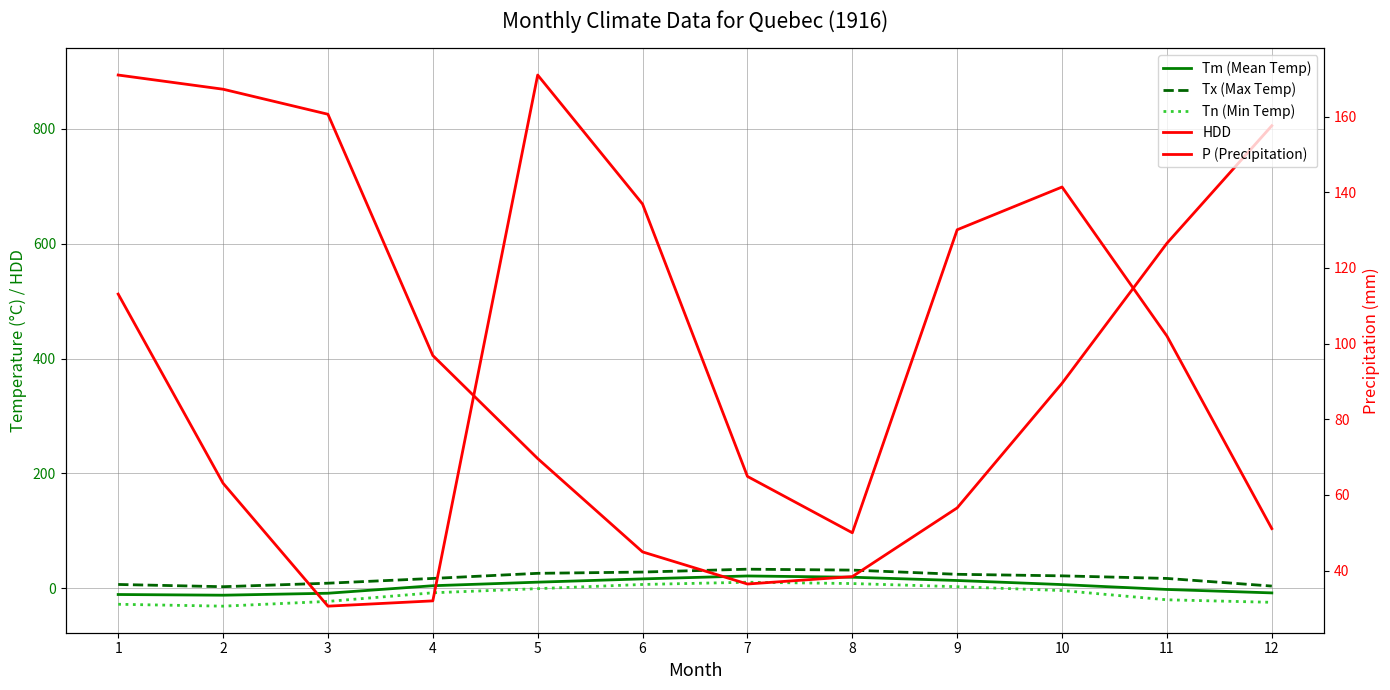

How many intersections are there between HDD and Tm (Mean Temp)?

2